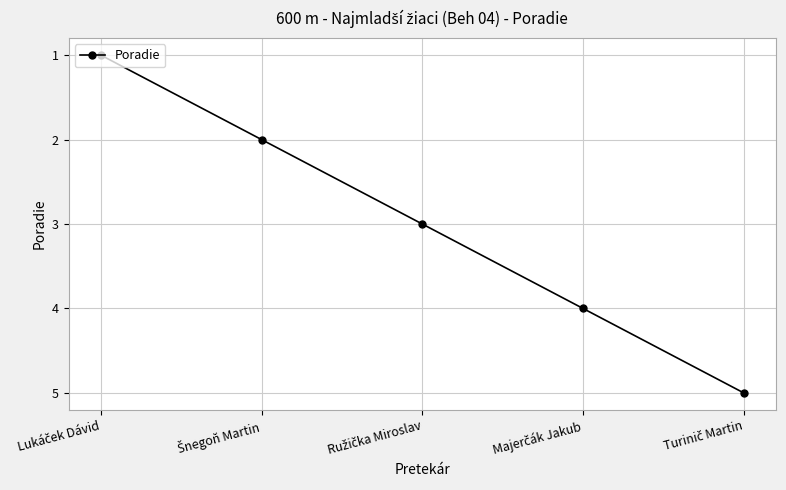

True or false: there are more than 1 points higher than both neighbors.

False